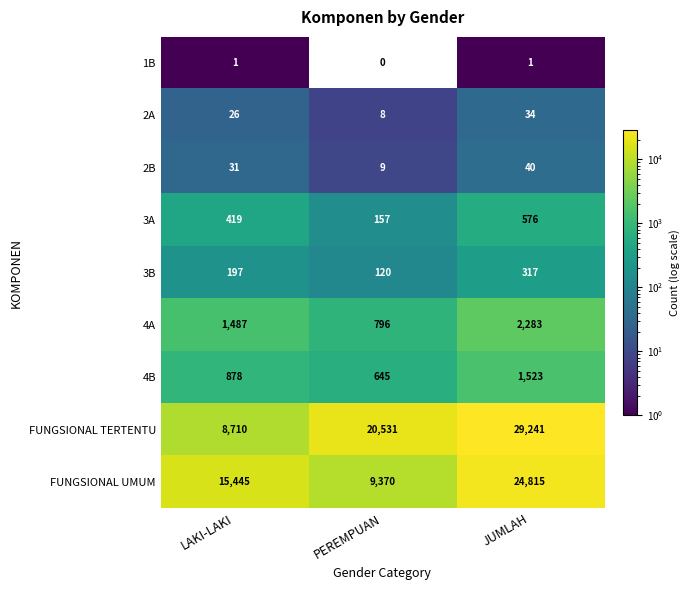

True or false: 2B has a value of 31 at LAKI-LAKI.

True